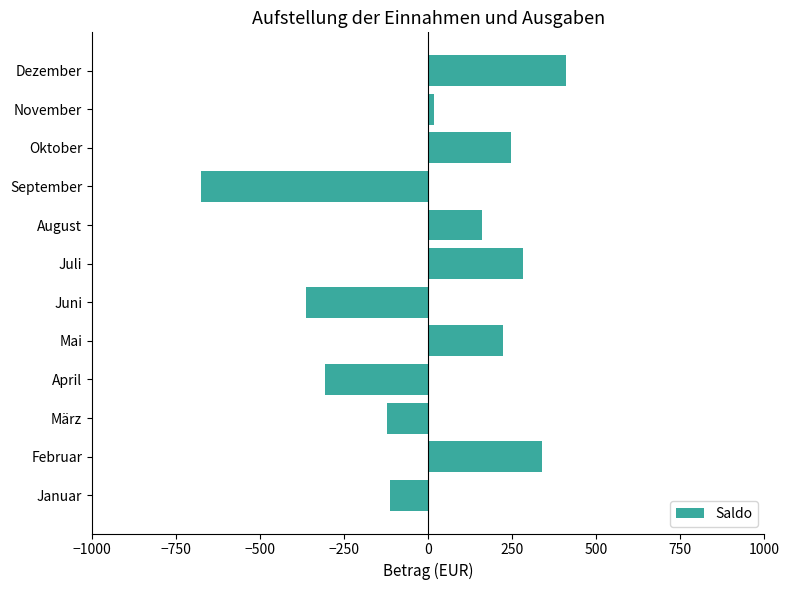

How many data points are less than 159?

6